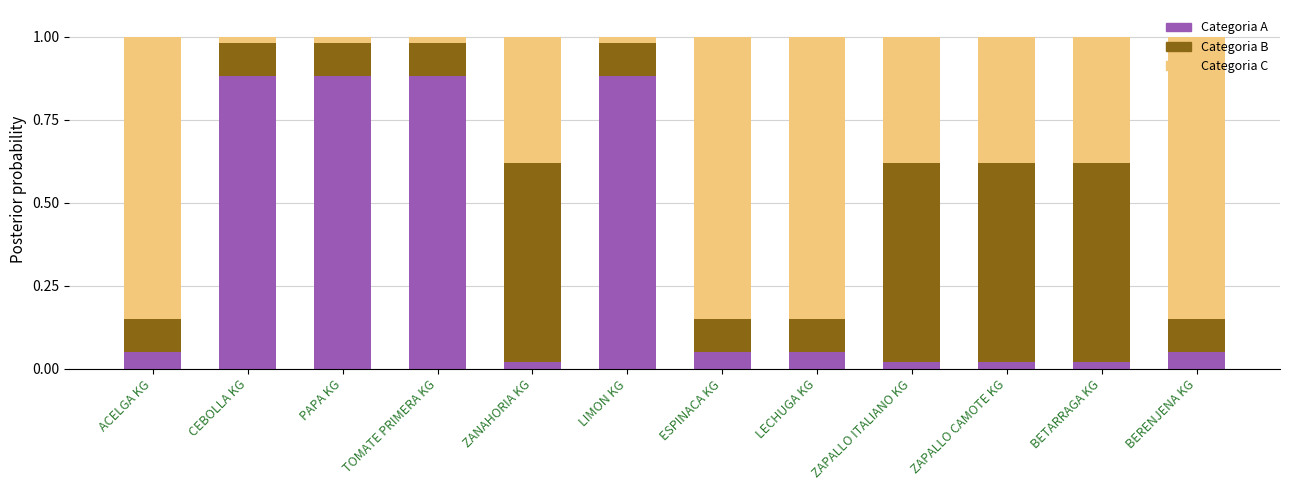

What is the sum of all Categoria A values?

3.8